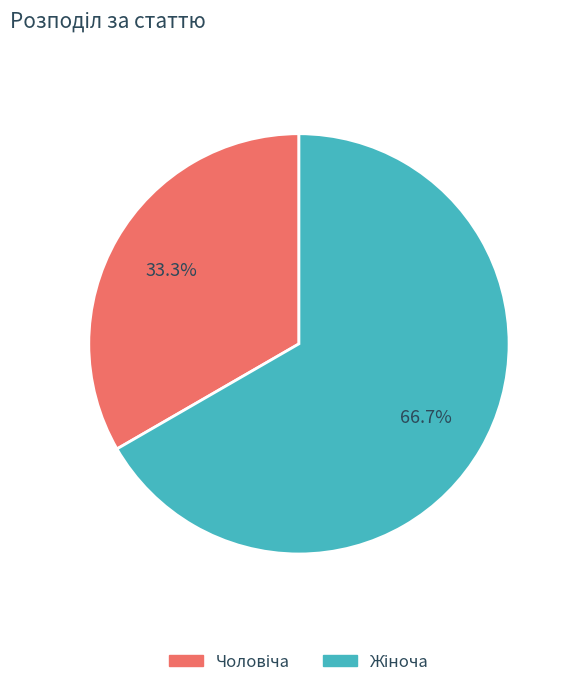

Does any single category account for the majority?

Yes